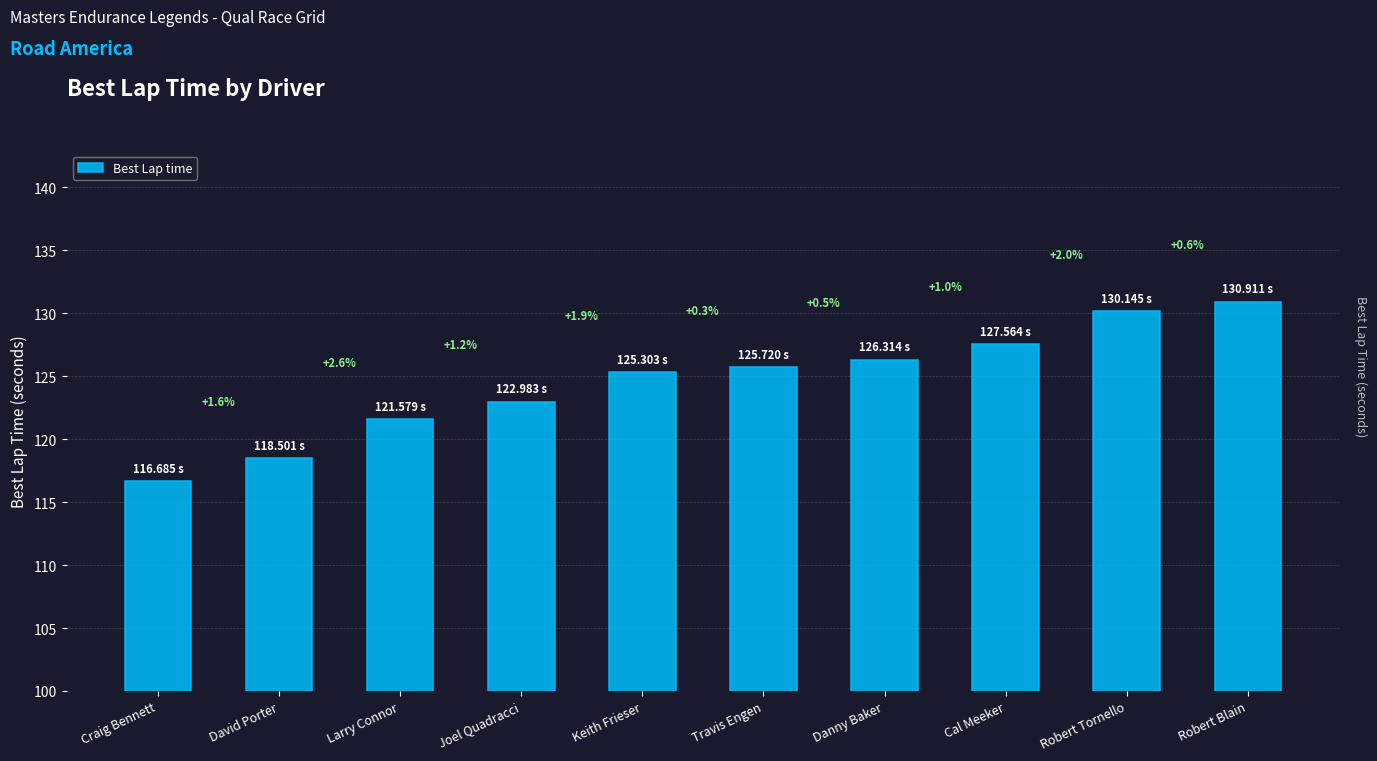

What is the difference between the second highest and minimum values?

13.5